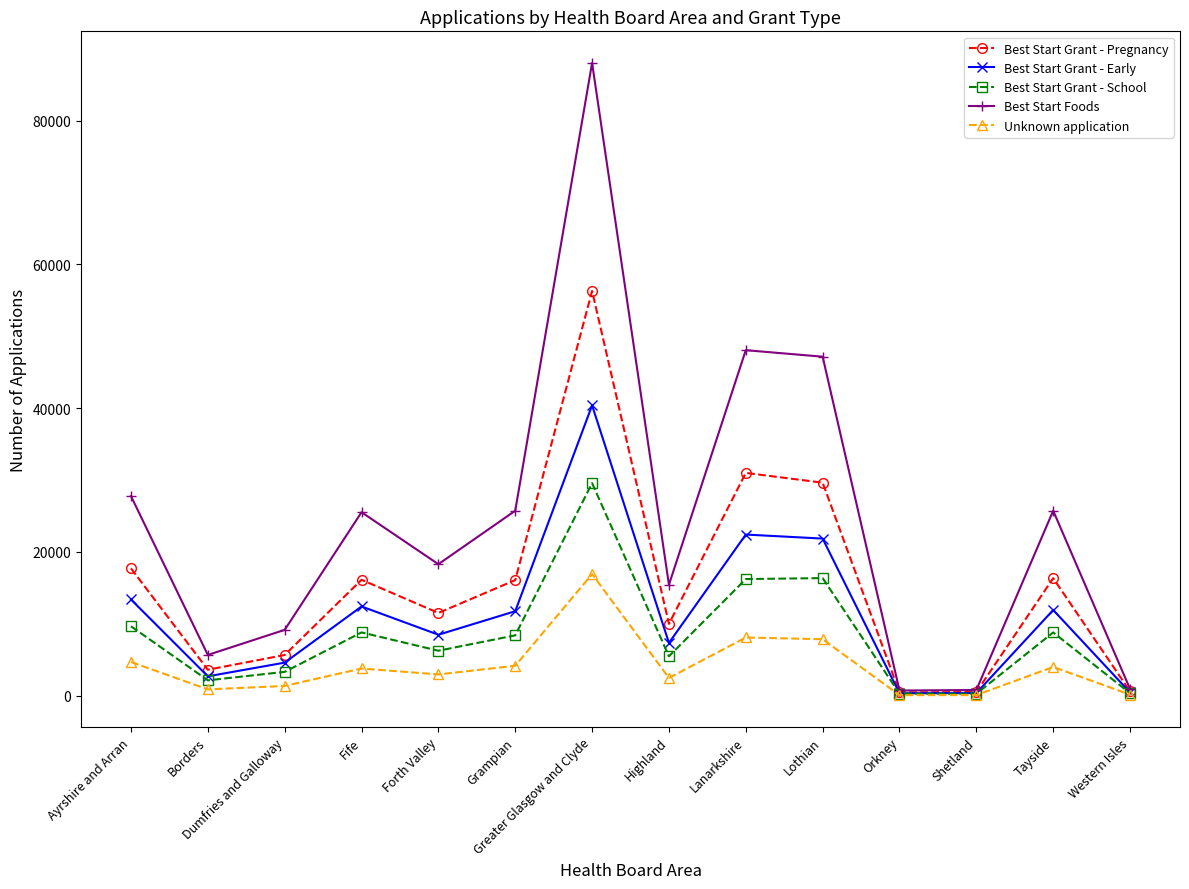

At which category is the sum across all series the highest?

Greater Glasgow and Clyde